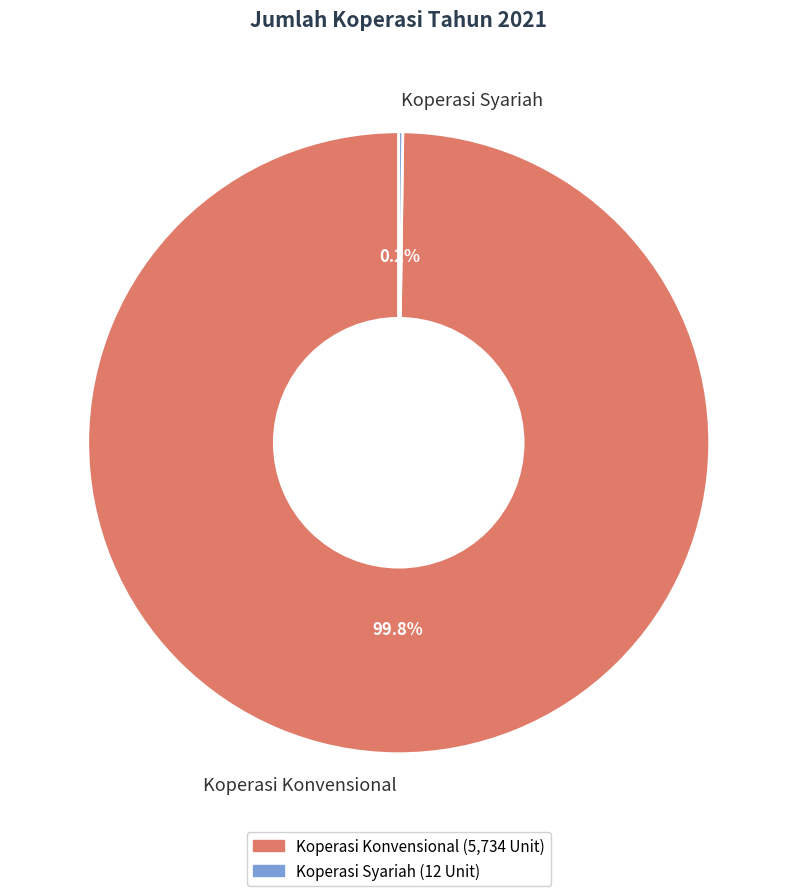

Which slice is the largest?

Koperasi Konvensional